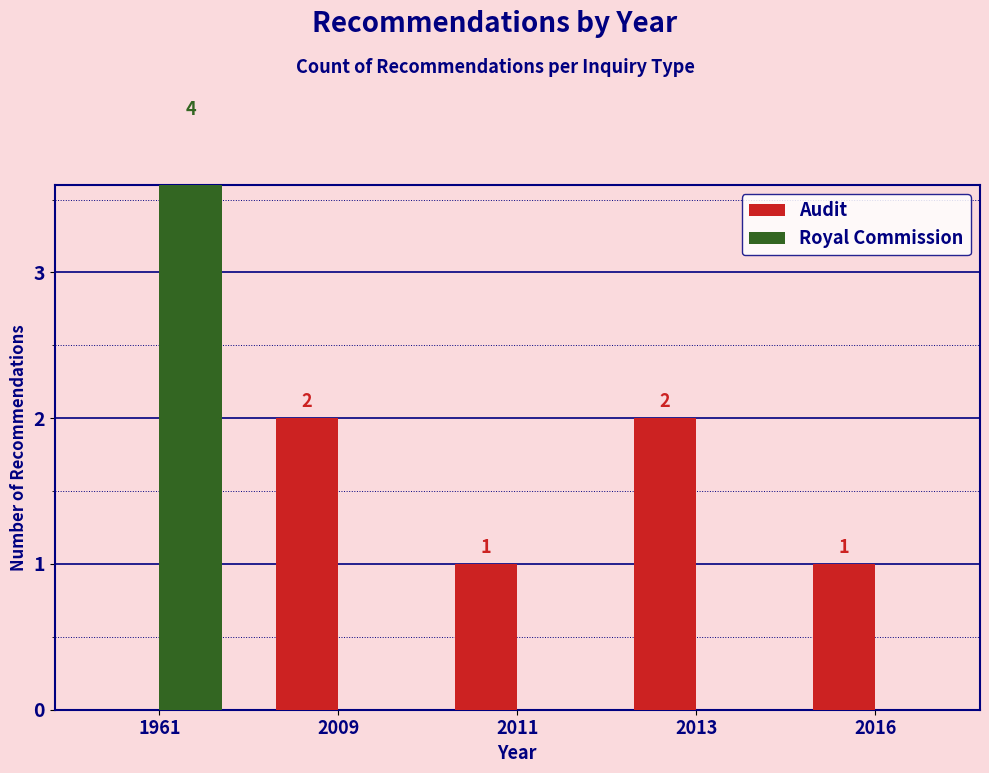

What is the sum of all Audit values?

6